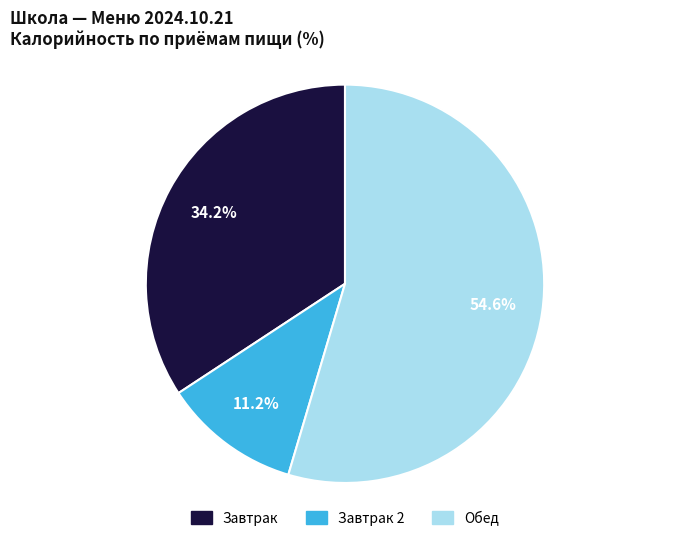

Is there a majority slice in this chart?

Yes